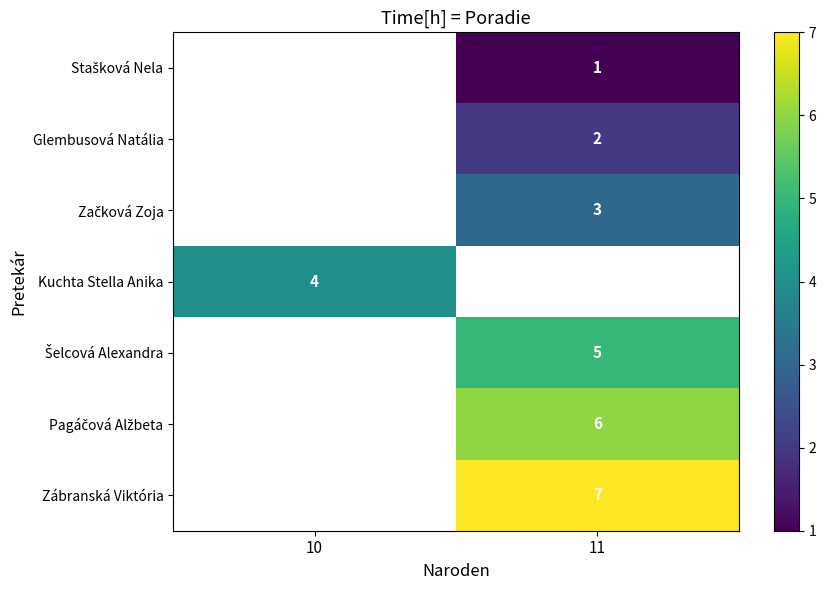

The value of Kuchta Stella Anika at 10 is 3. True or false?

False